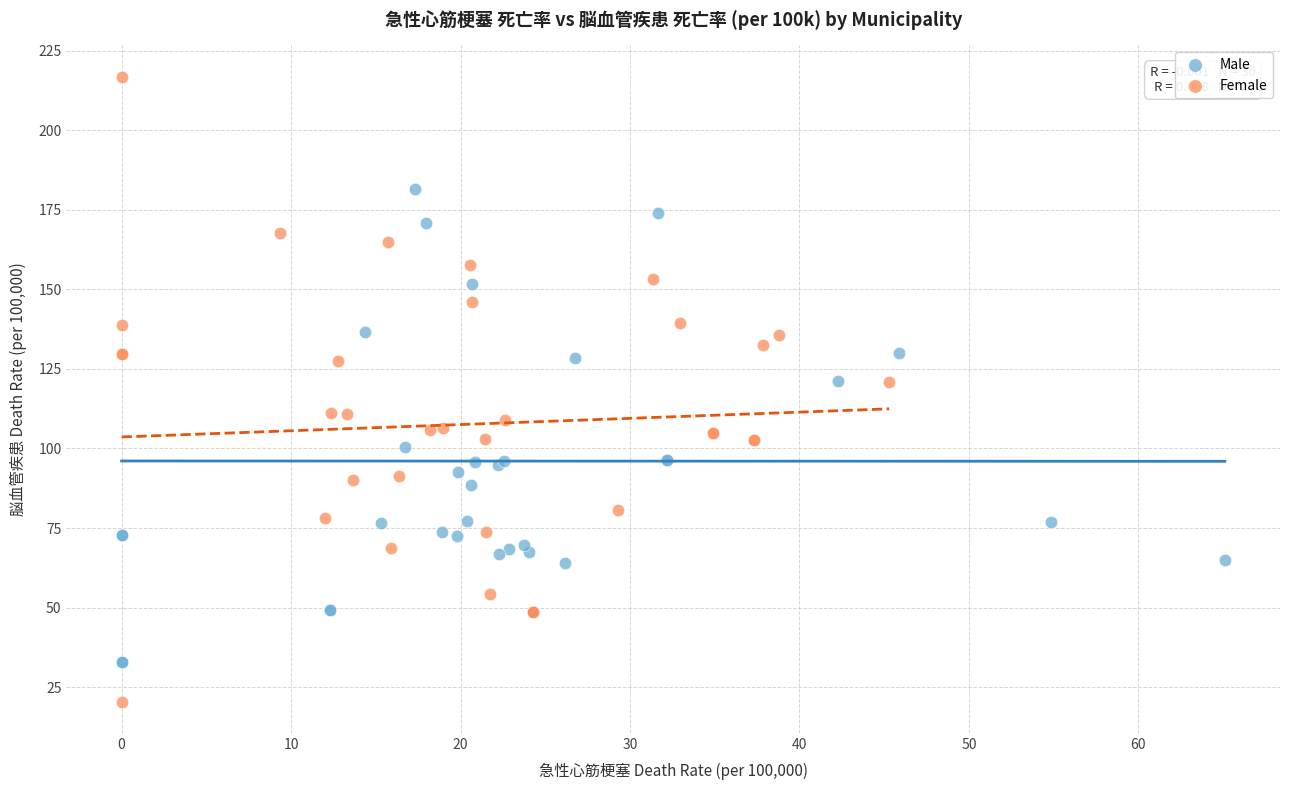

Which series reaches the maximum Y coordinate?

Female